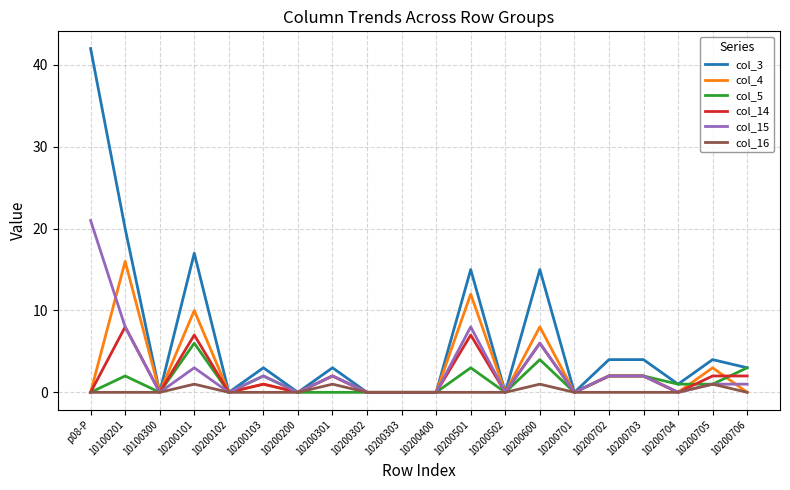

What is the greatest value displayed?

42